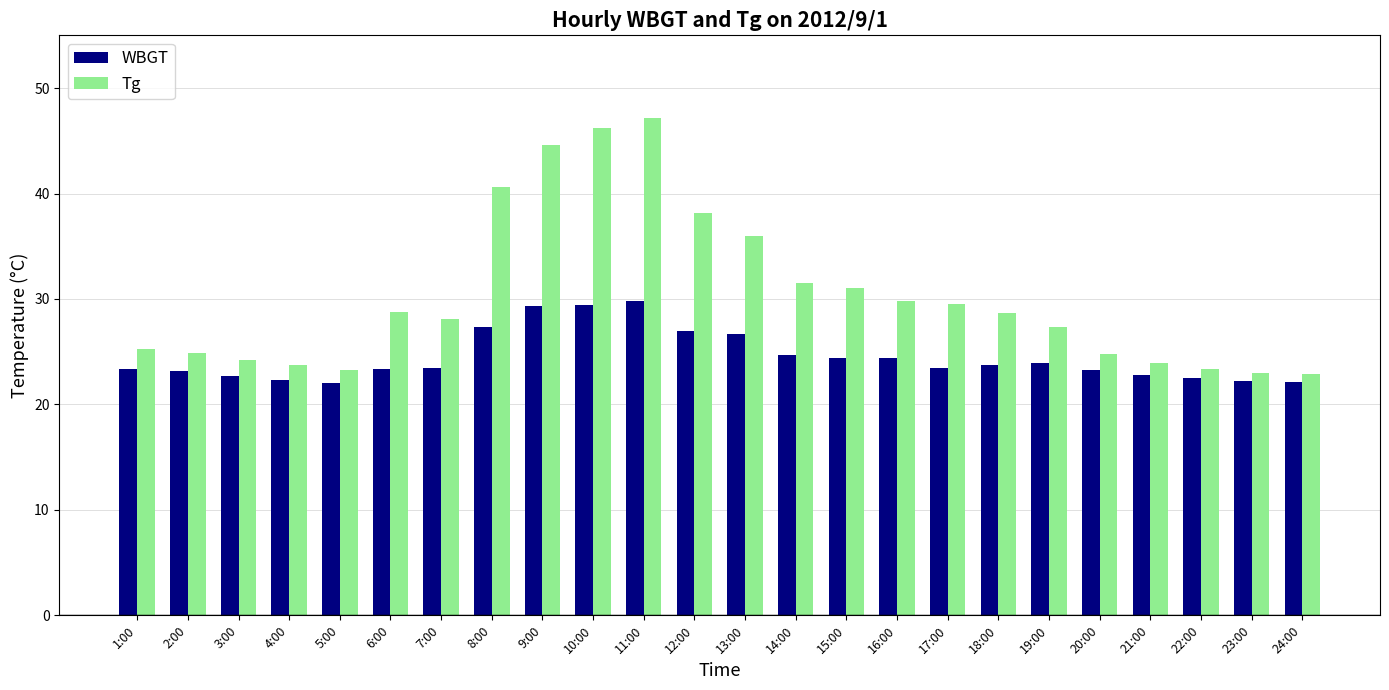

Read the Tg value at 18:00.

28.7